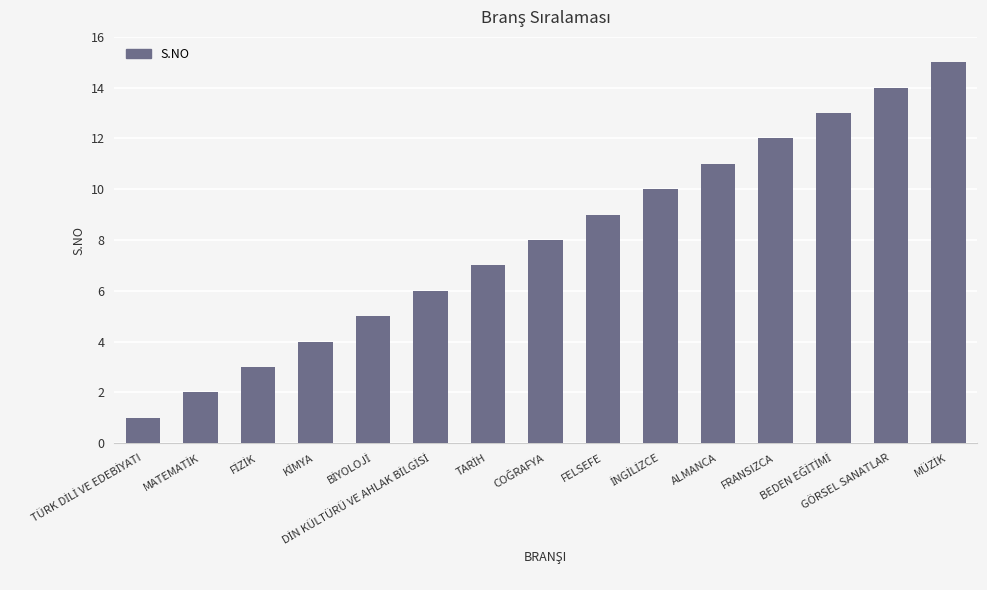

What is the greatest value displayed?

15